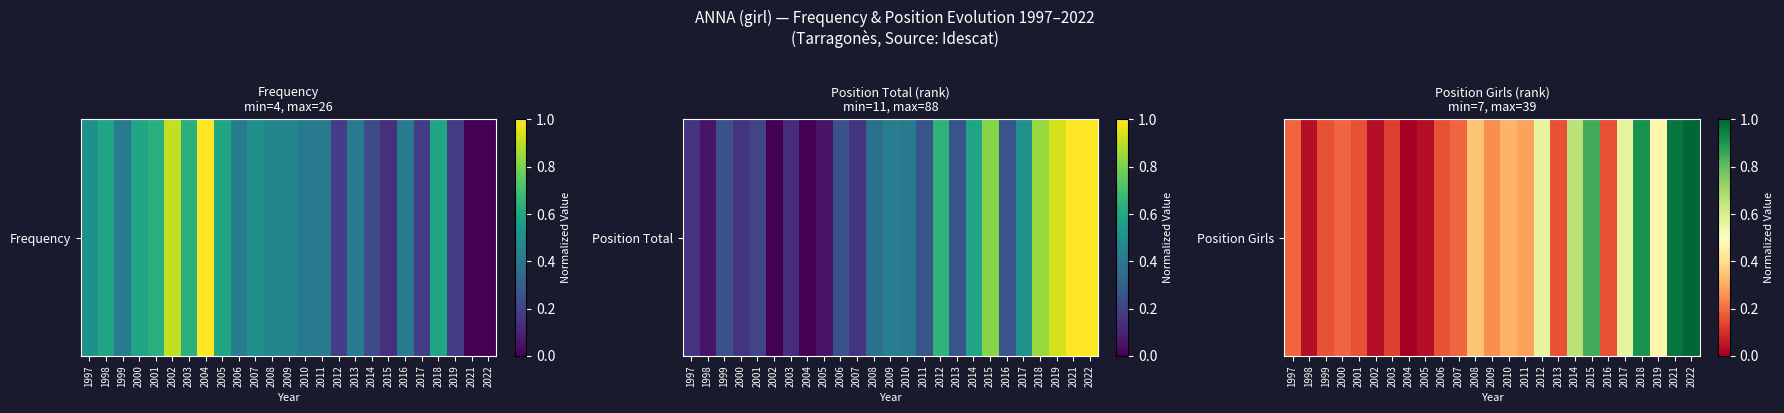

How many values are above zero?

24